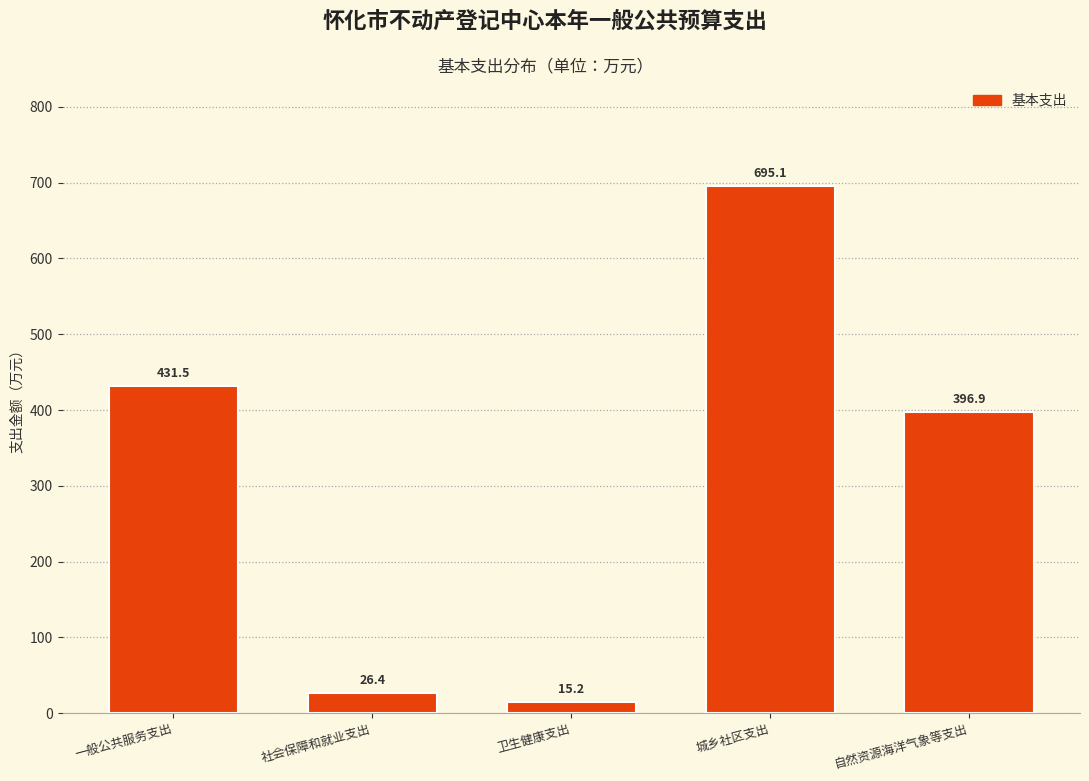

Reading right to left, what are all the values shown in this chart?

396.9	695.1	15.2	26.4	431.5